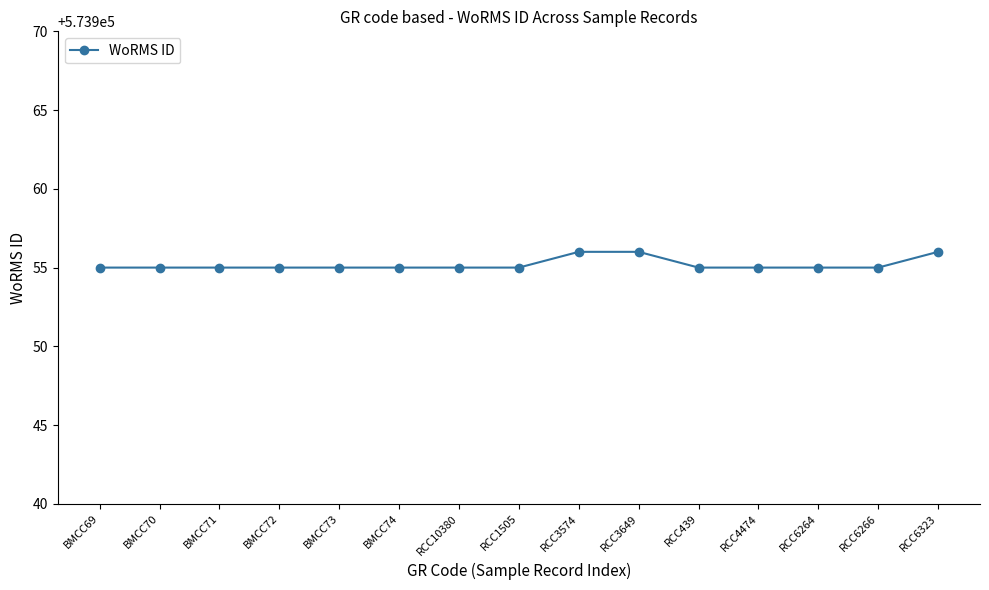

What is the maximum value shown in the chart?

573956